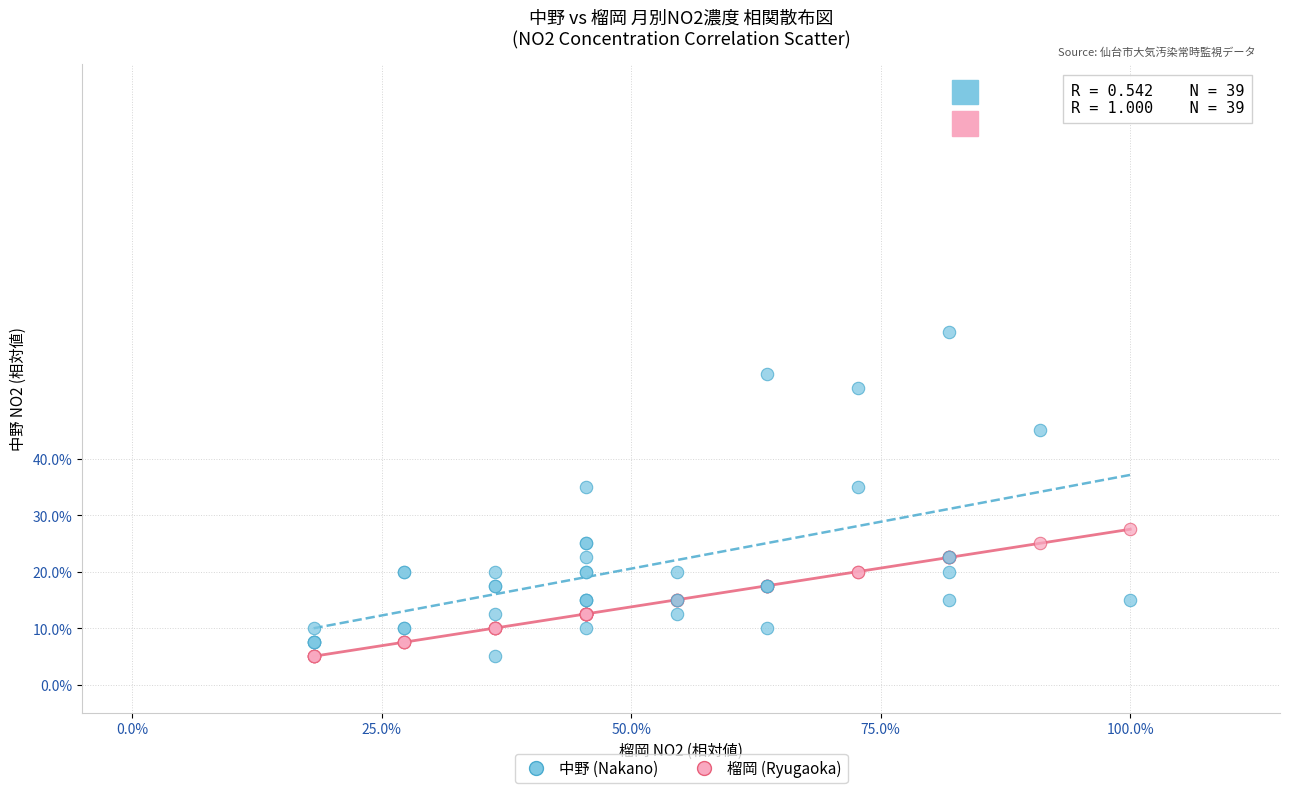

What are all the series names shown in the legend?

中野 (Nakano), 榴岡 (Ryugaoka)